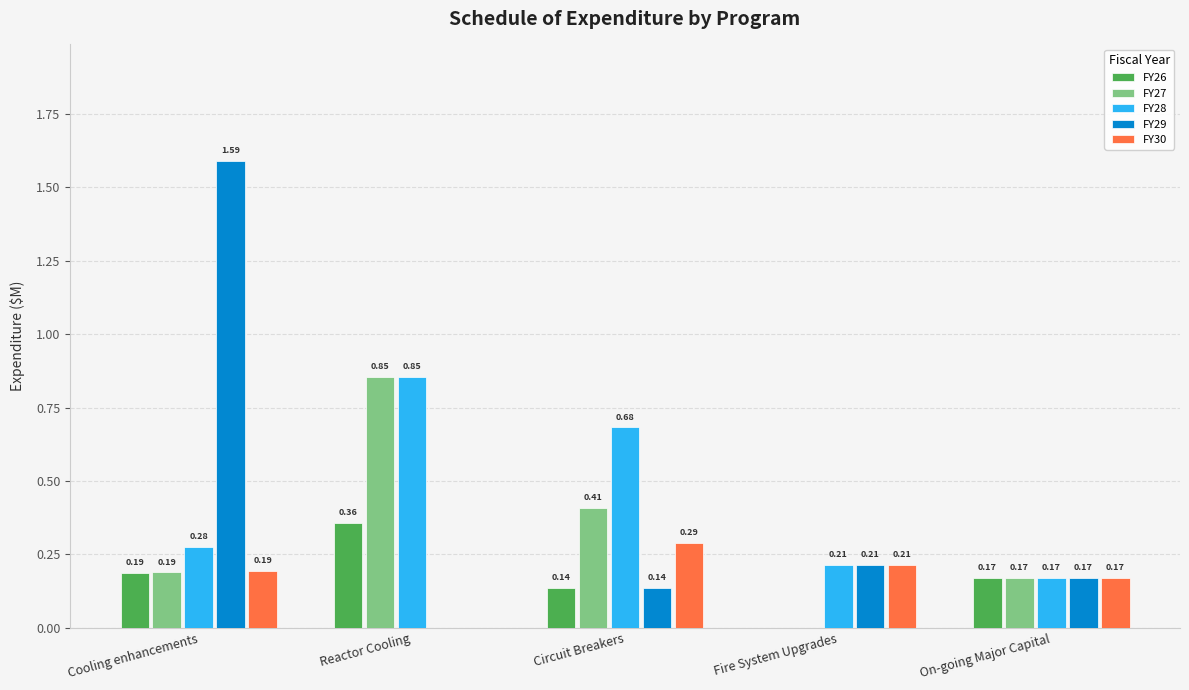

Which series has the largest total across all categories?

FY28